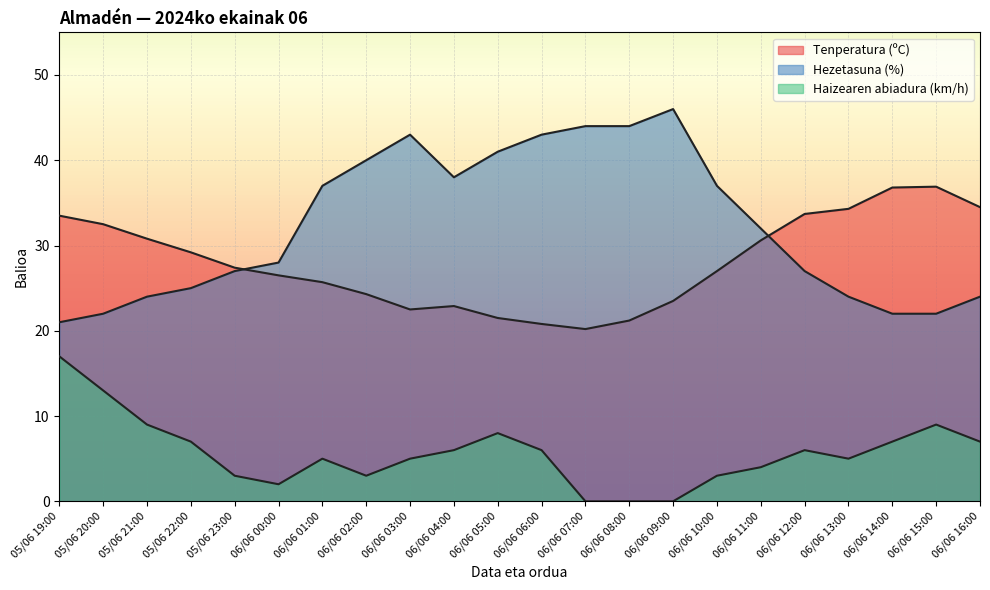

Which category has the lowest value in the Hezetasuna (%) series?

05/06 19:00